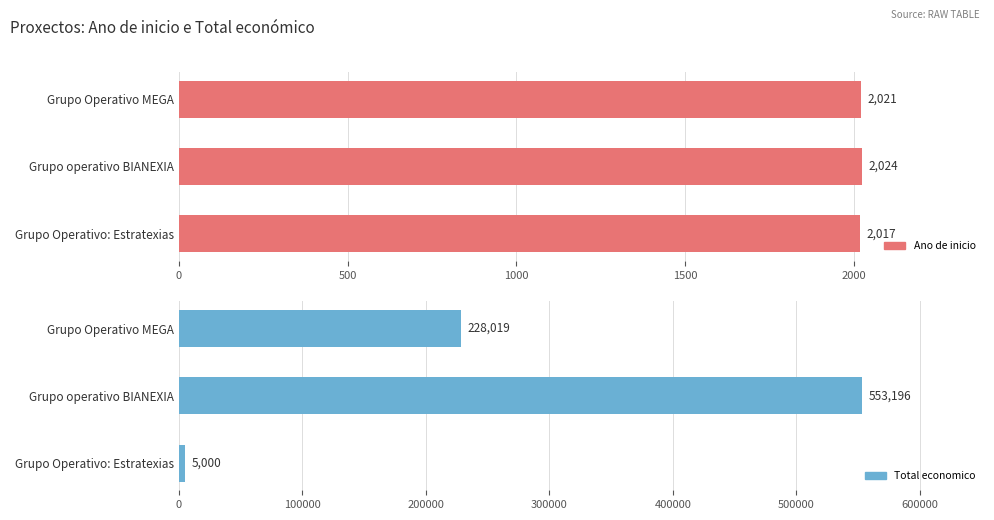

How many bars are there in each group?

2